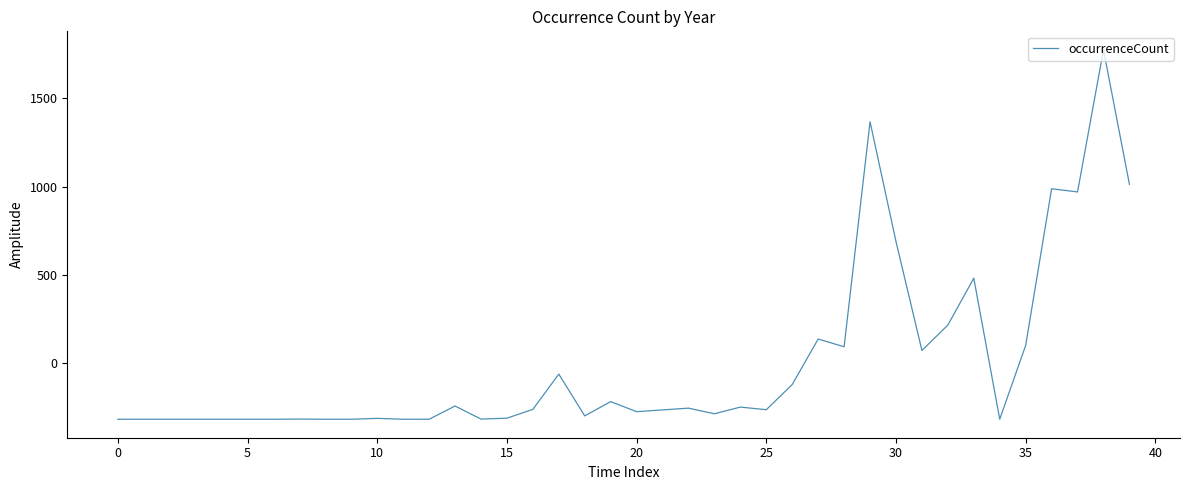

What is the difference between the maximum and minimum values?

2095.0